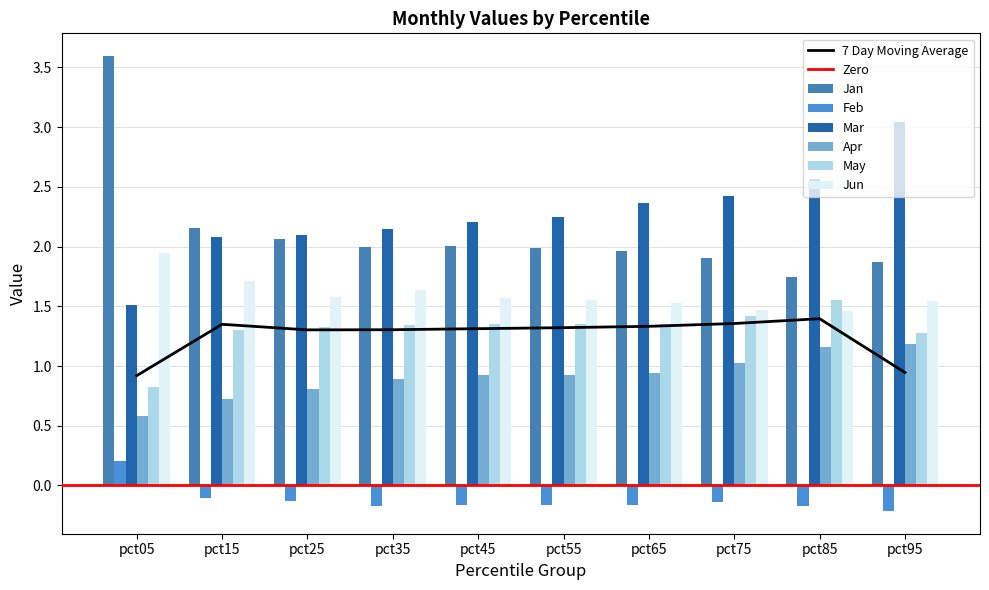

What is the minimum value shown in the chart?

-0.2